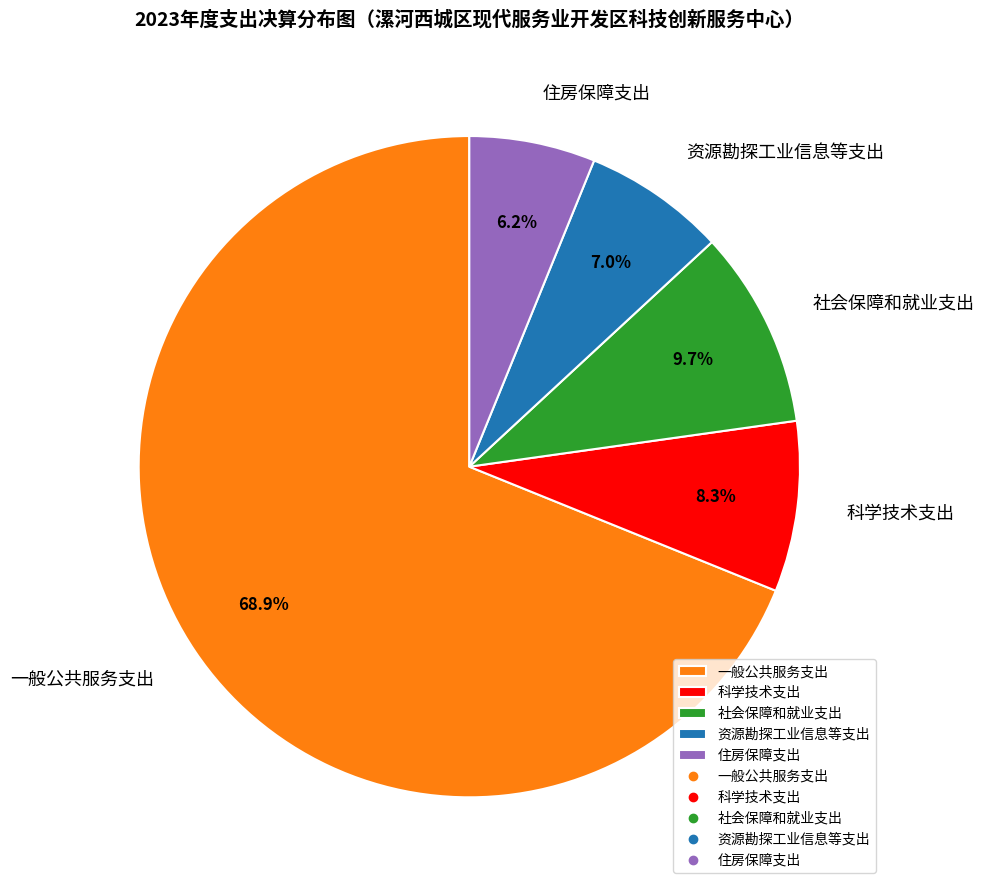

How many segments does this pie chart have?

5